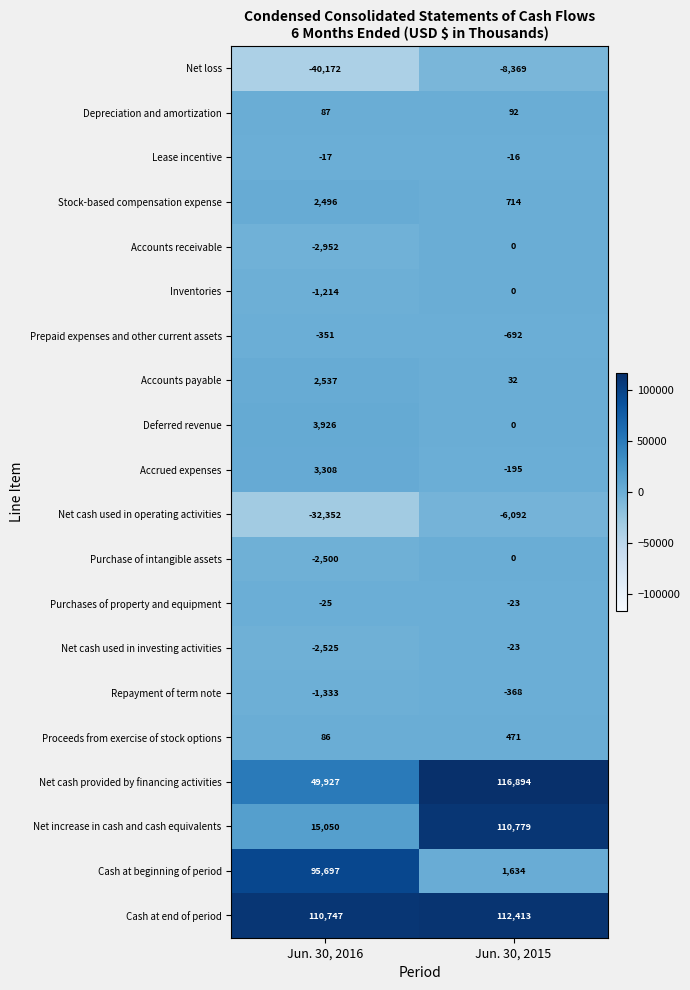

Rank the categories by Depreciation and amortization value from highest to lowest.

Jun. 30, 2015, Jun. 30, 2016